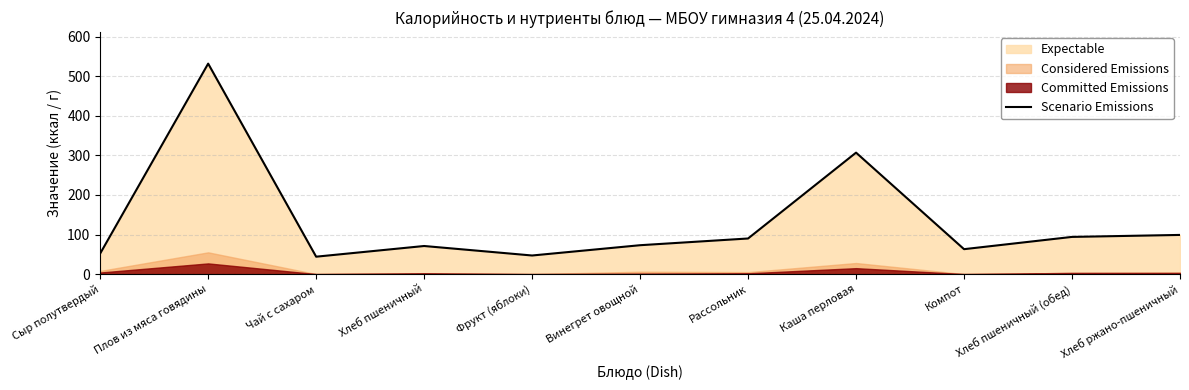

How many lines are shown in the chart?

1